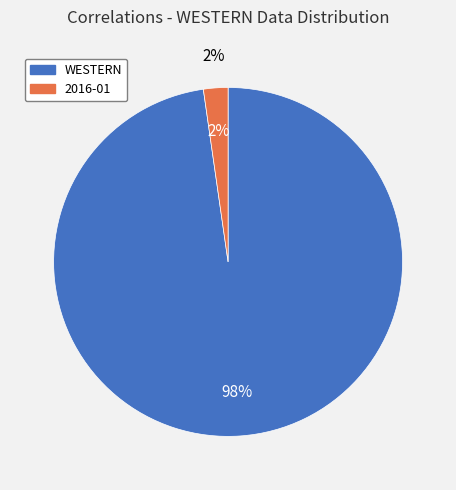

To the nearest percent, what is the average slice percentage?

50%